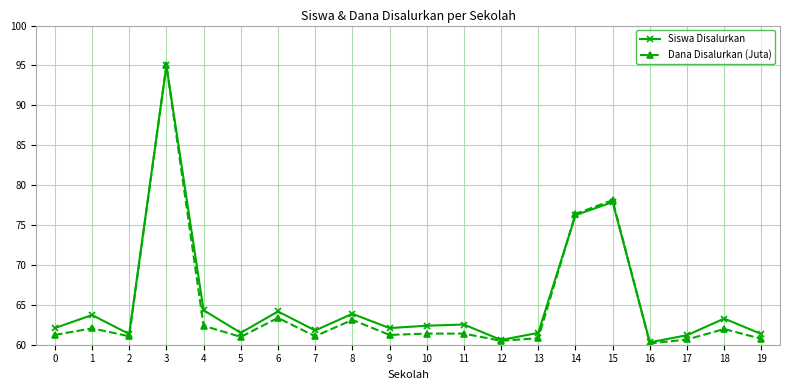

Does the chart display data point markers on the line(s)?

Yes